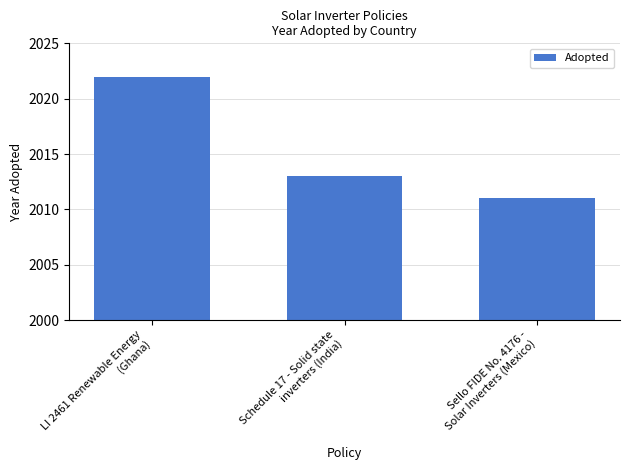

The chart shows a value of 2011 at Sello FIDE No. 4176 -
Solar Inverters (Mexico). True or false?

True